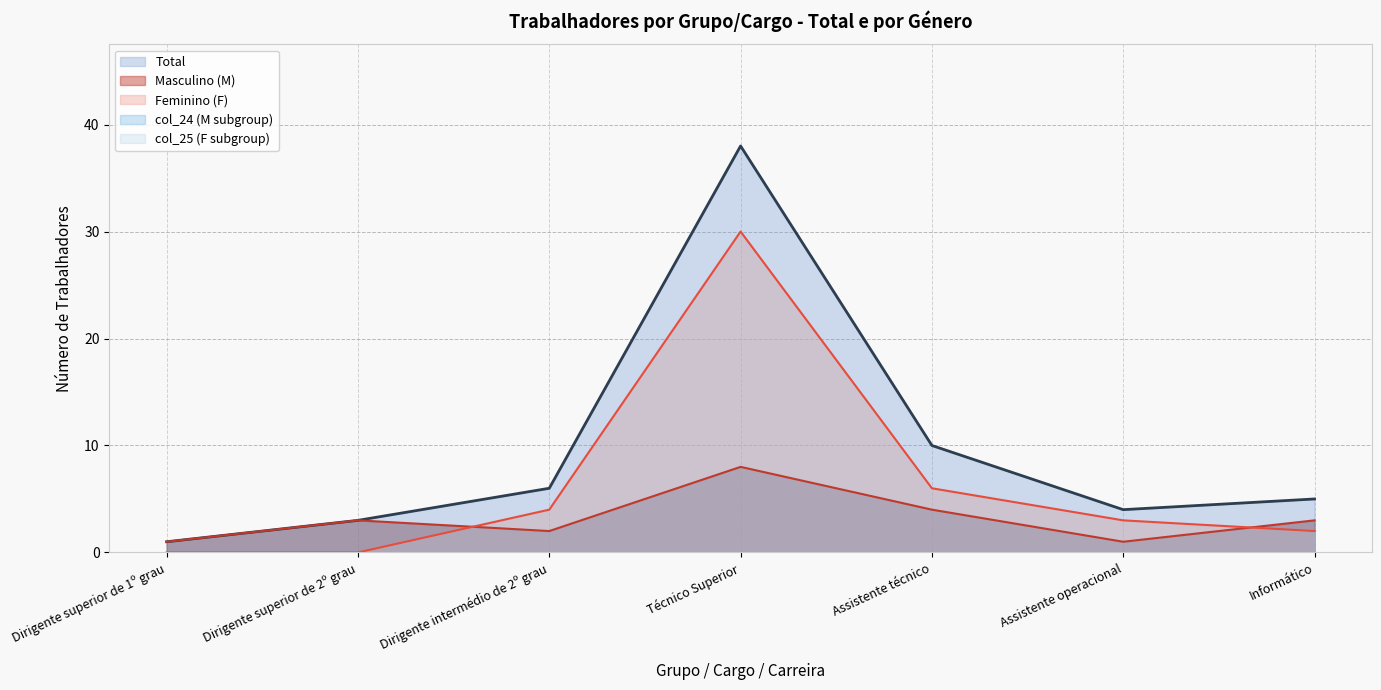

Which has a higher value, Dirigente intermédio de 2º grau or Informático?

Dirigente intermédio de 2º grau